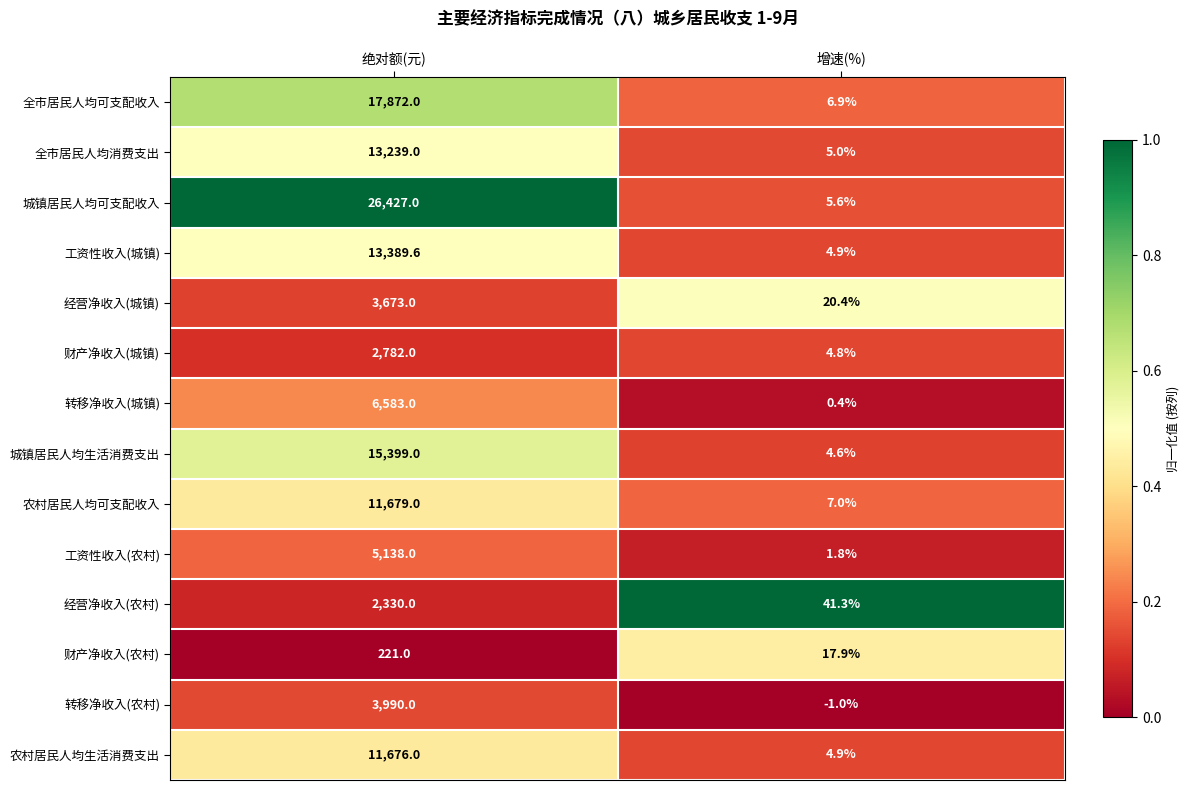

Count the number of data series in this chart.

14